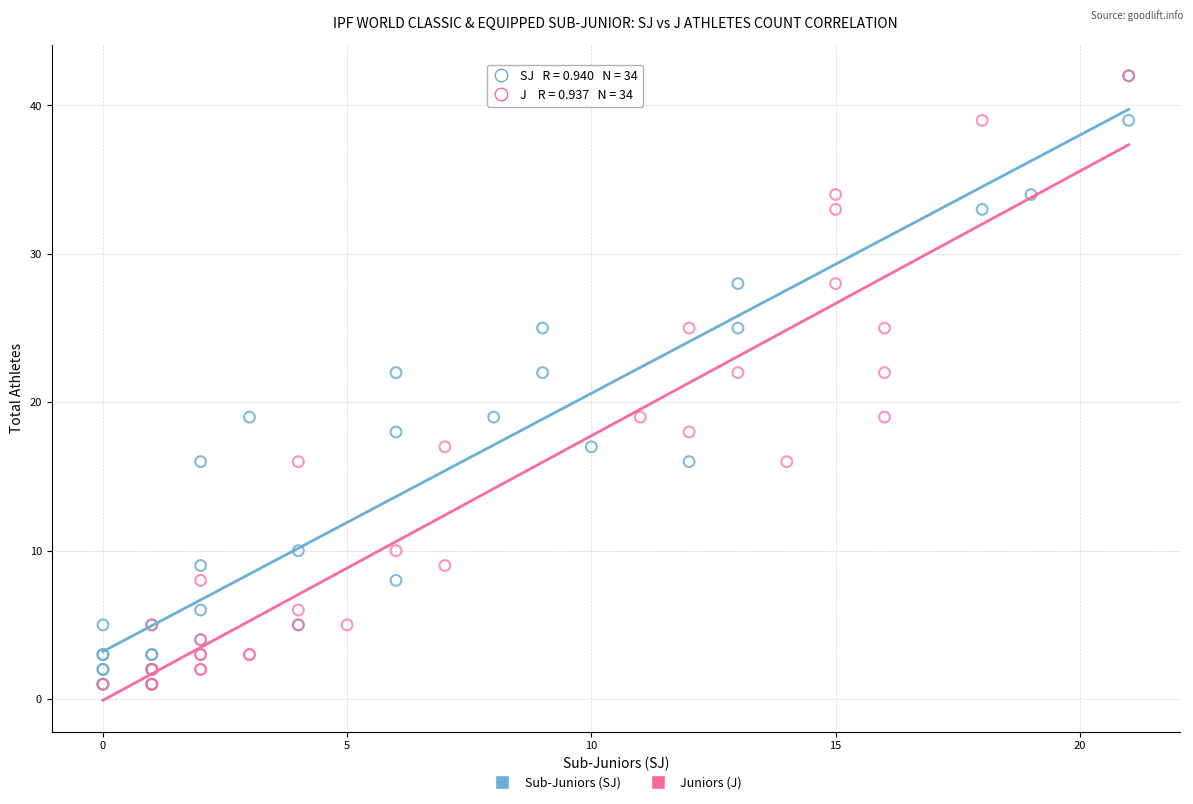

What are all the series names shown in the legend?

Sub-Juniors (SJ), Juniors (J)